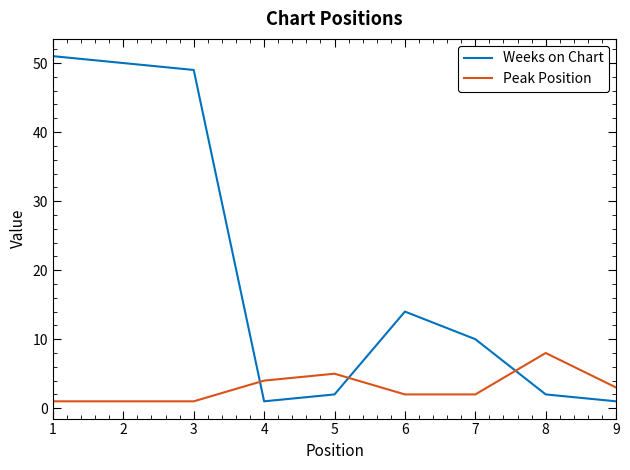

After their last crossing, which series has the higher values: Peak Position or Weeks on Chart?

Peak Position